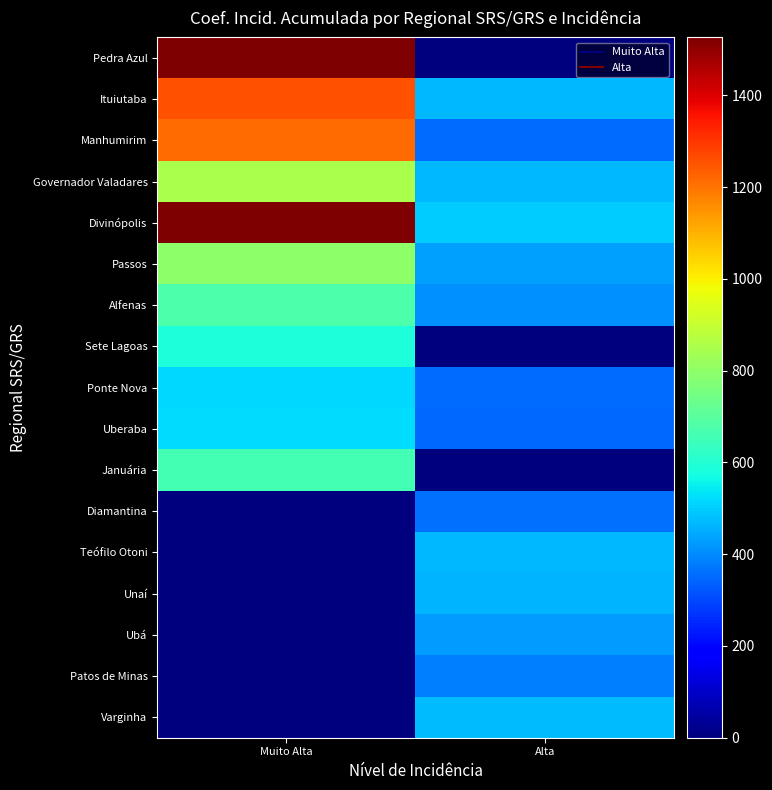

Which series changed the most between Muito Alta and Alta?

Pedra Azul